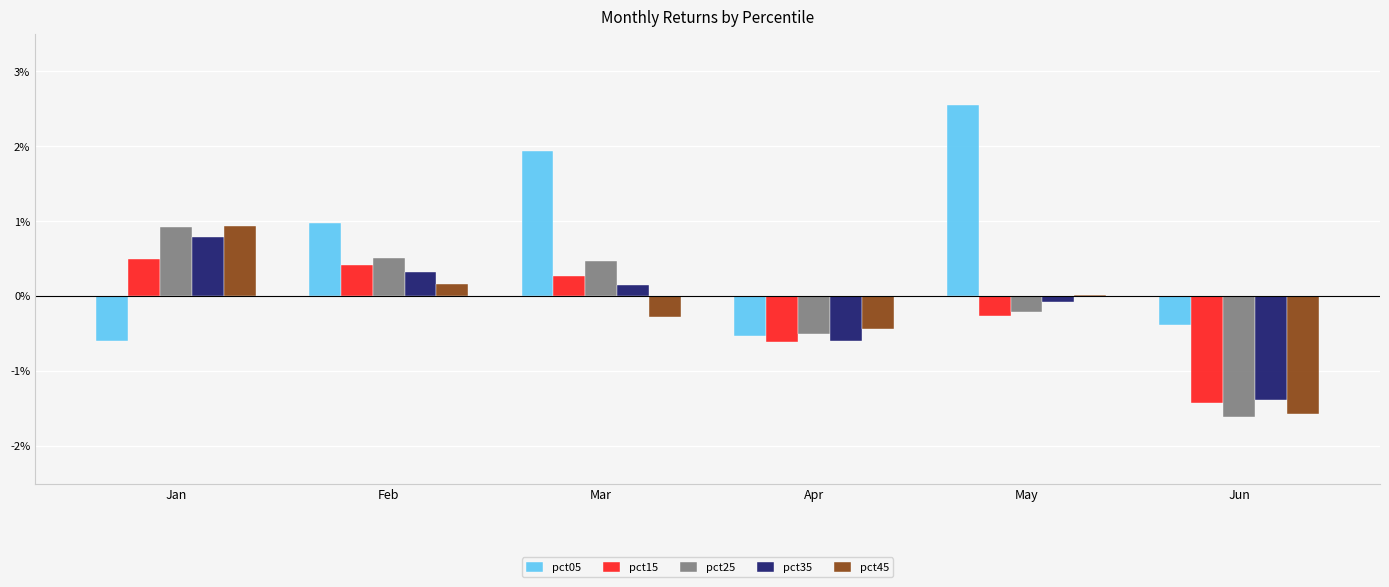

Between Feb and Apr, which series saw the biggest shift?

pct05